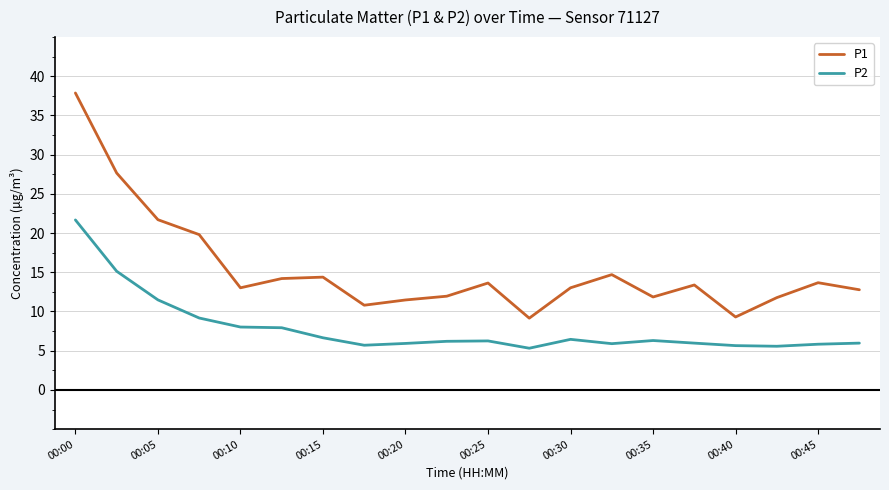

Rank the series by their average value, from highest to lowest.

P1, P2